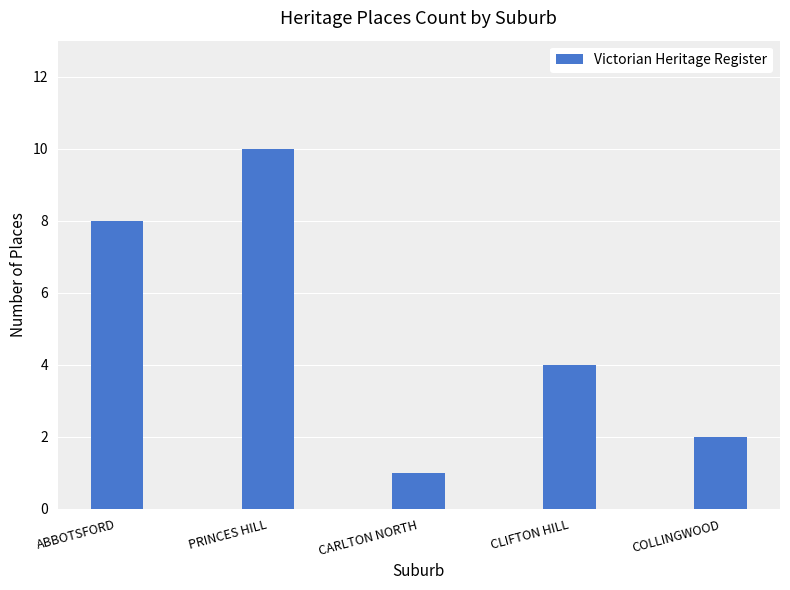

Reading right to left, list all the values displayed in this chart.

COLLINGWOOD=2	CLIFTON HILL=4	CARLTON NORTH=1	PRINCES HILL=10	ABBOTSFORD=8